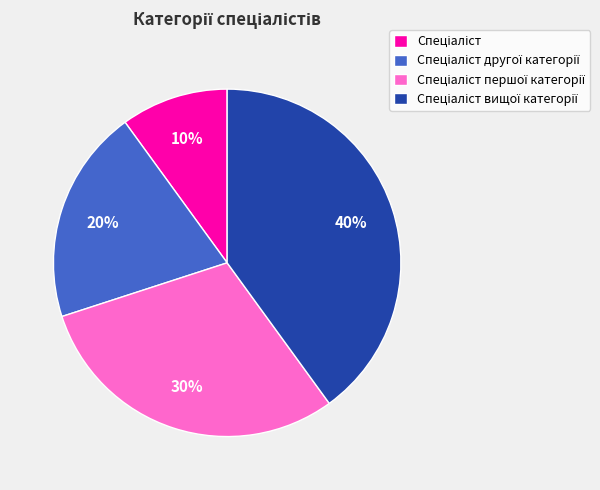

Count the number of slices in the pie.

4